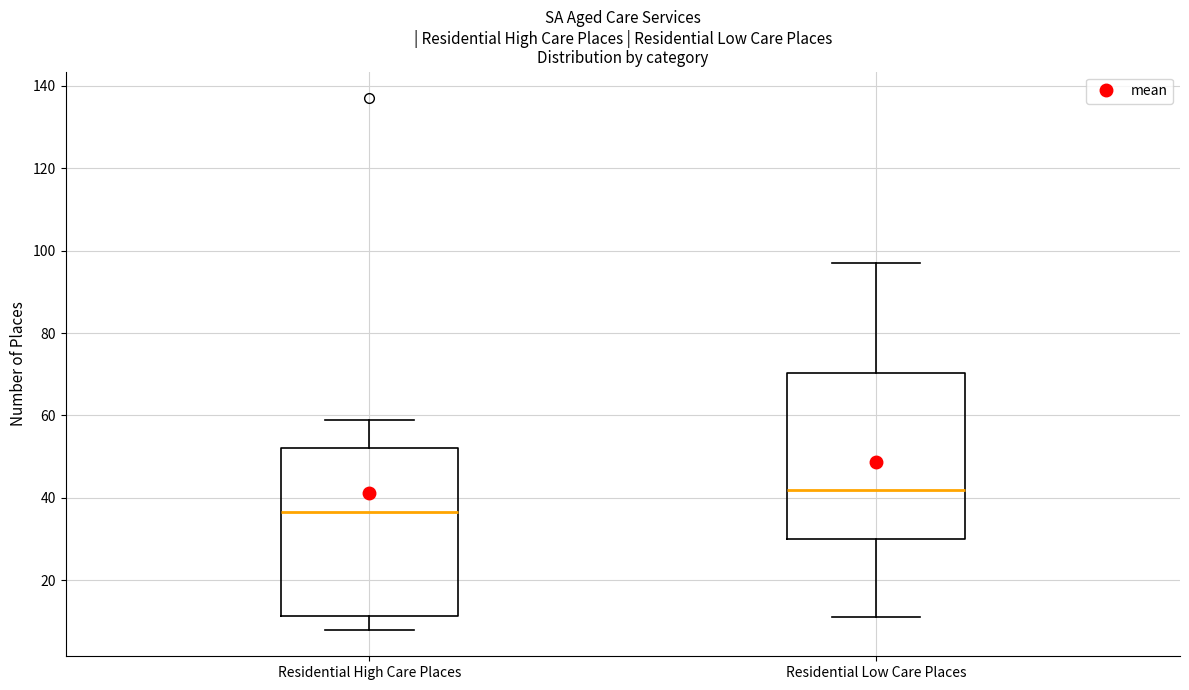

Where does the lower whisker of the box for Residential High Care Places end on the y-axis? The values are not printed on the chart, so give them approximately, as read against the axis.

8